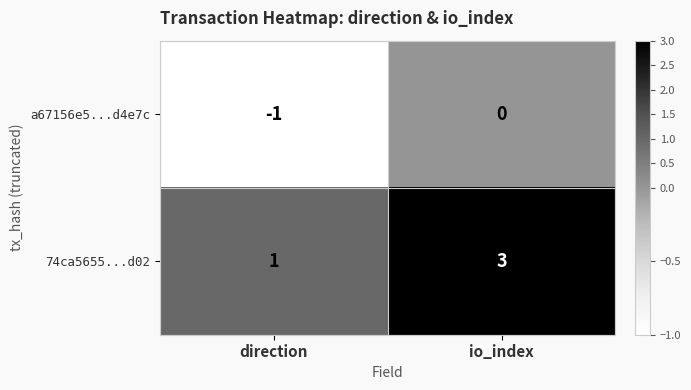

How many series are shown in this chart?

2